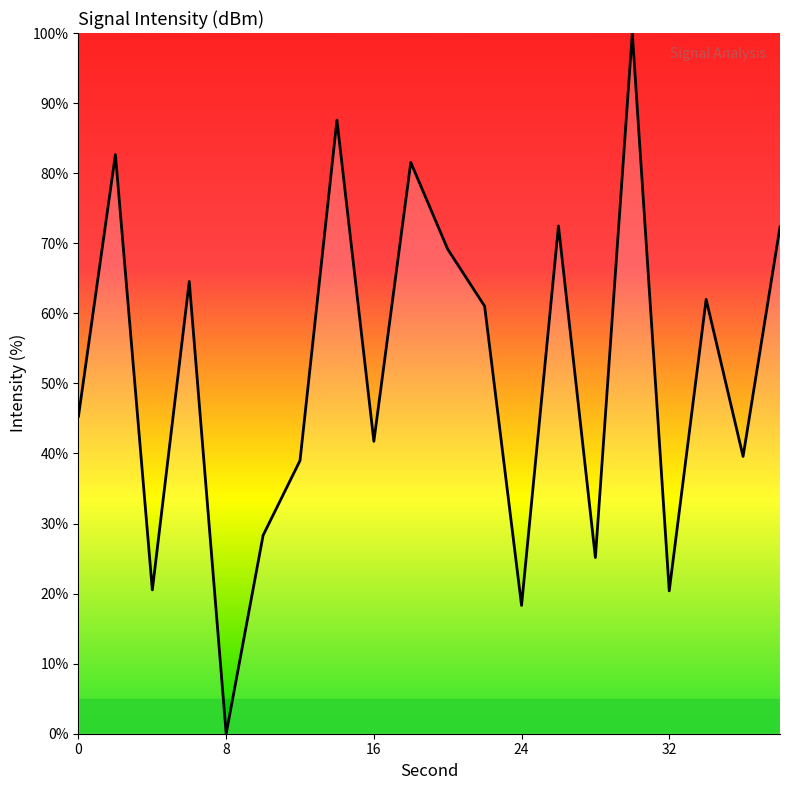

How many values are above zero?

19